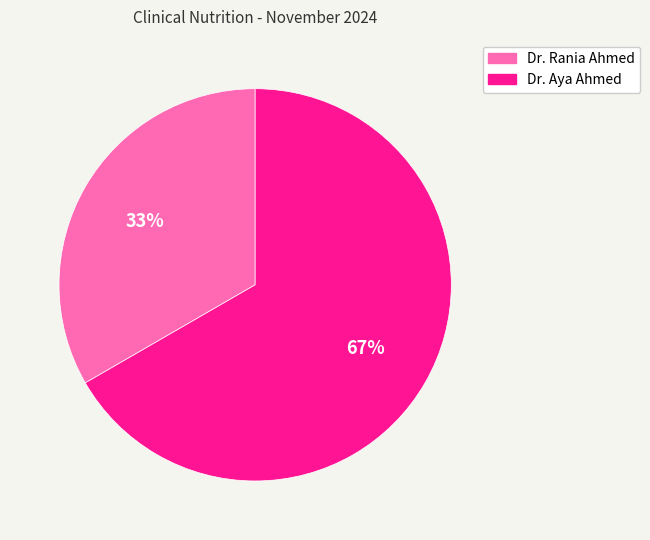

Does any single category account for the majority?

Yes